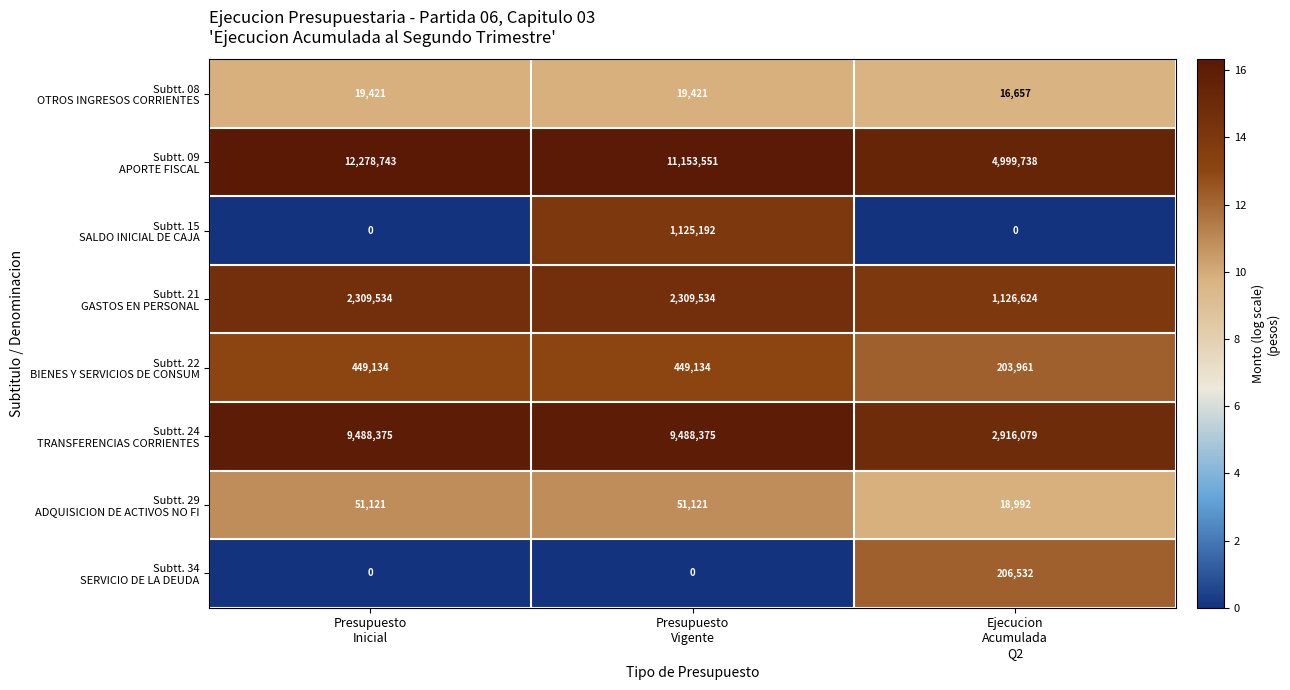

At how many categories does at least one series exceed 910998?

3